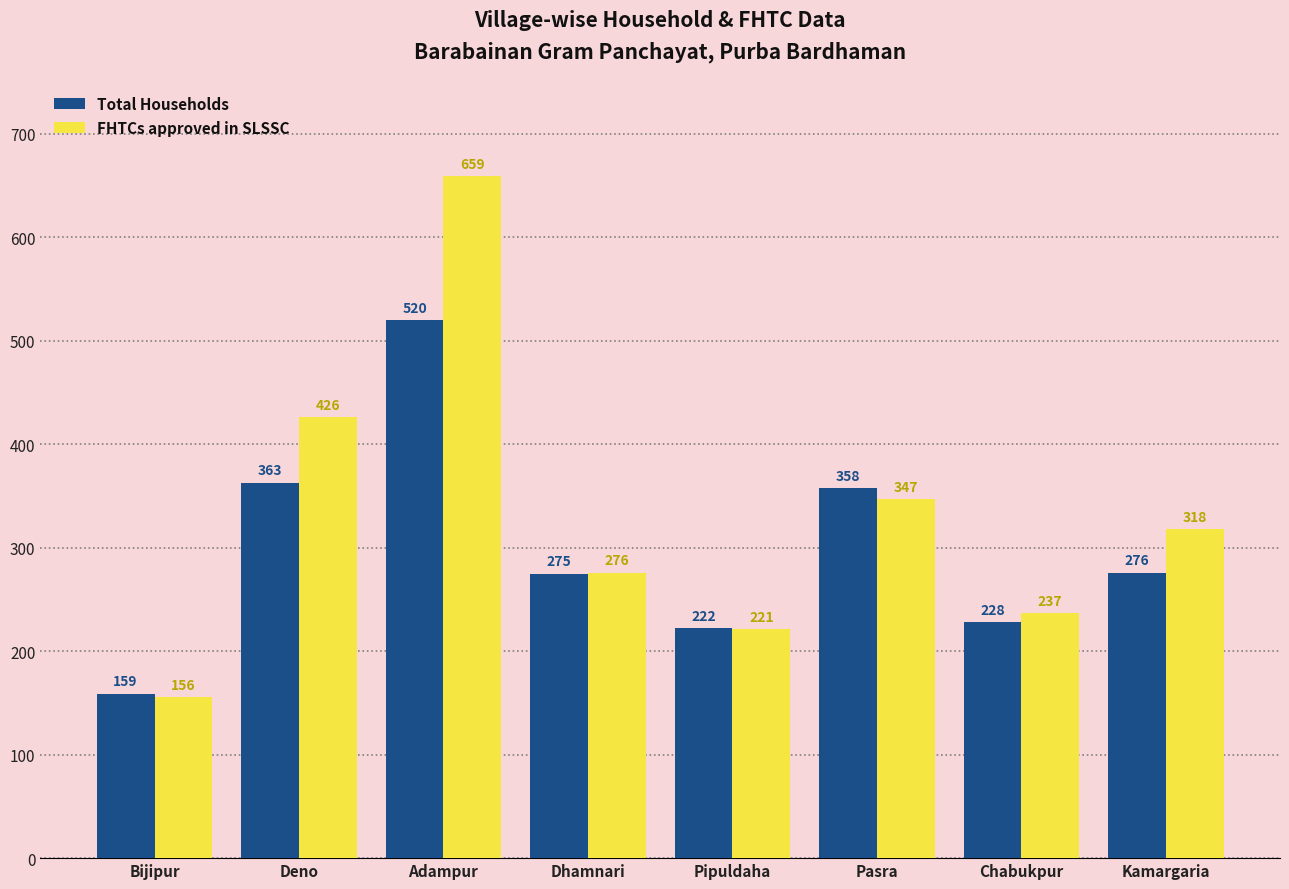

Are the bars grouped side by side (vs. stacked)?

Yes